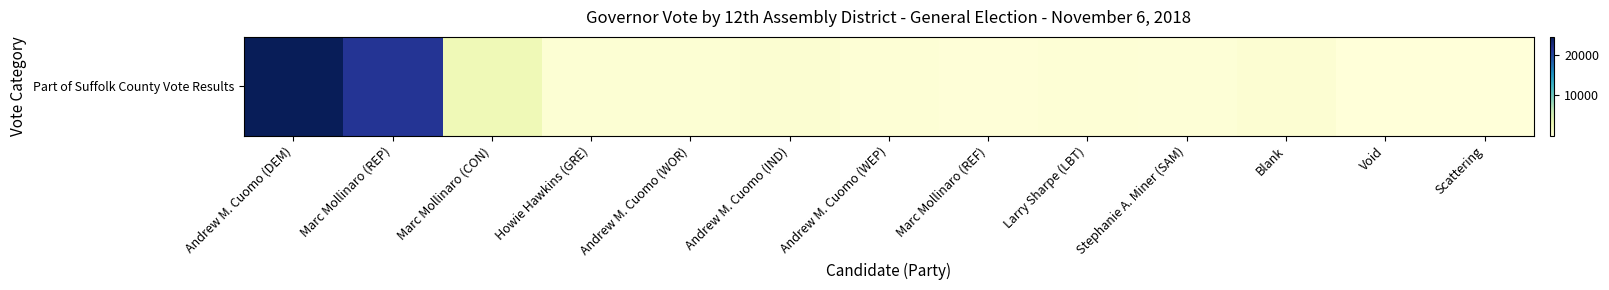

What is the difference between the maximum and minimum values?

24484